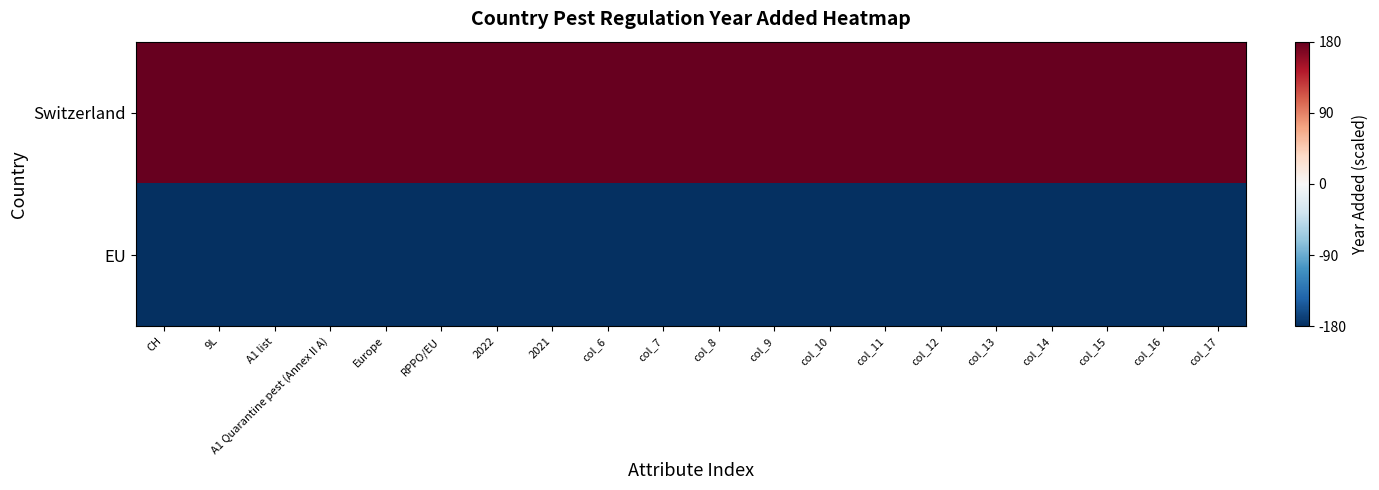

Between A1 list and col_11, which is larger?

A1 list